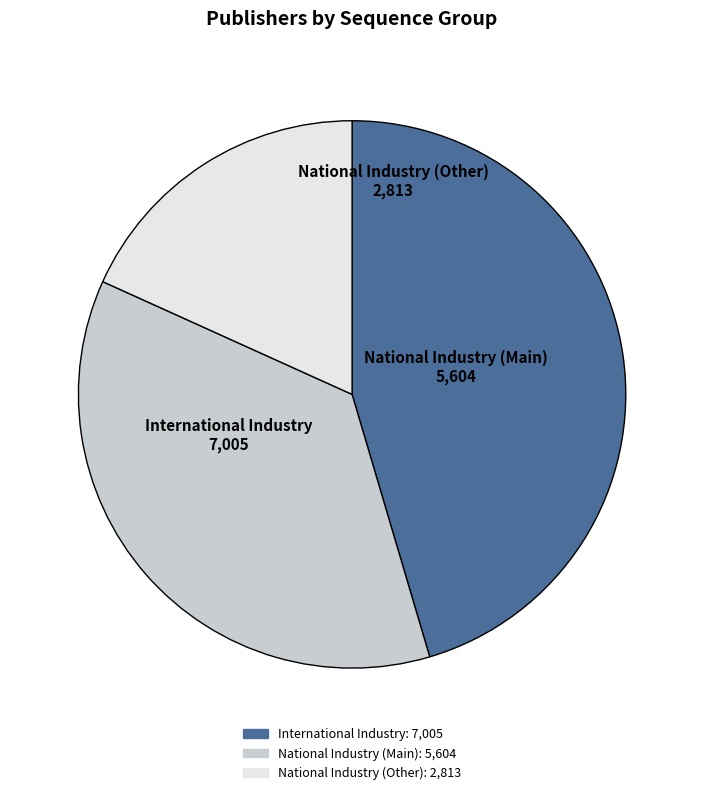

Does any single category account for the majority?

No